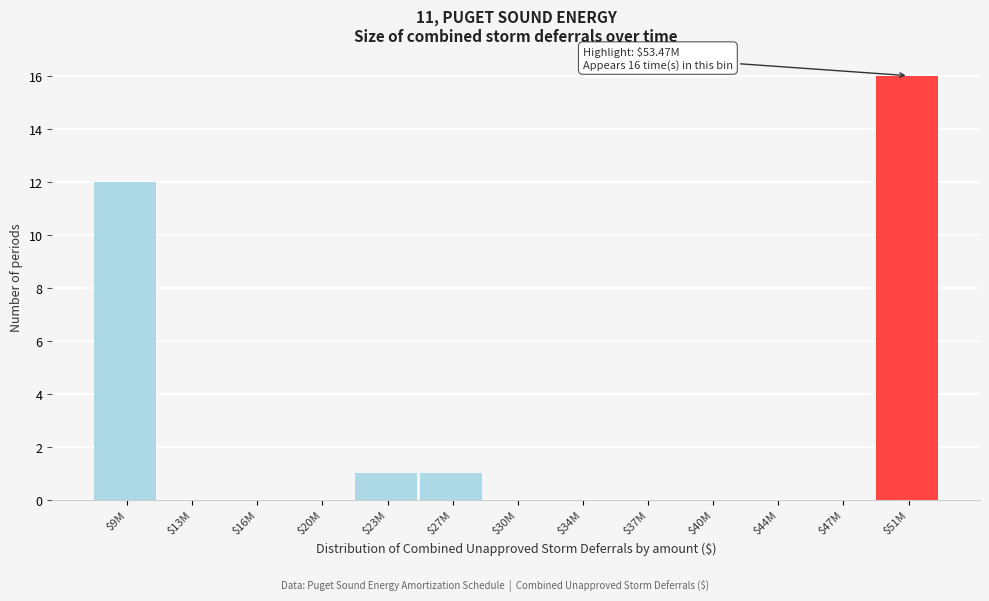

Where is the data nearest to the value 8?

$9M